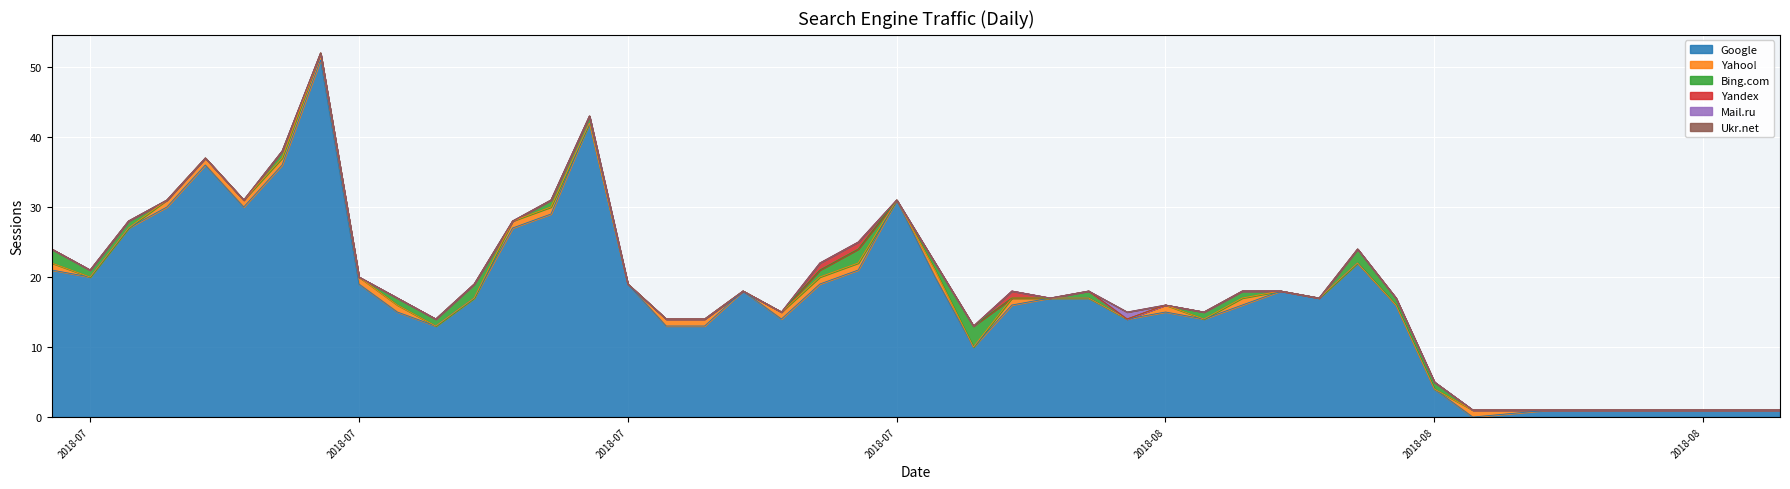

At how many categories does at least one series exceed 44?

1